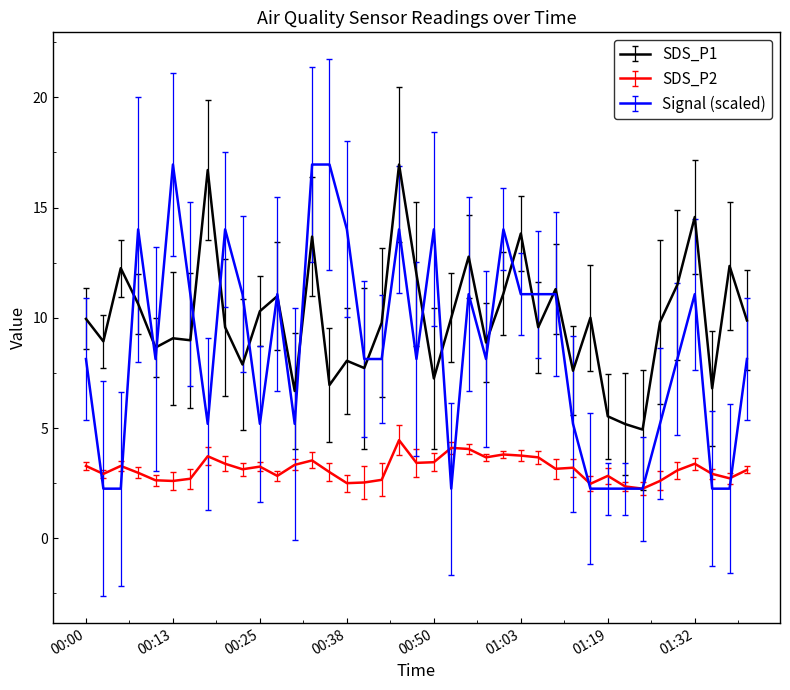

Which series has the largest total across all categories?

SDS_P1